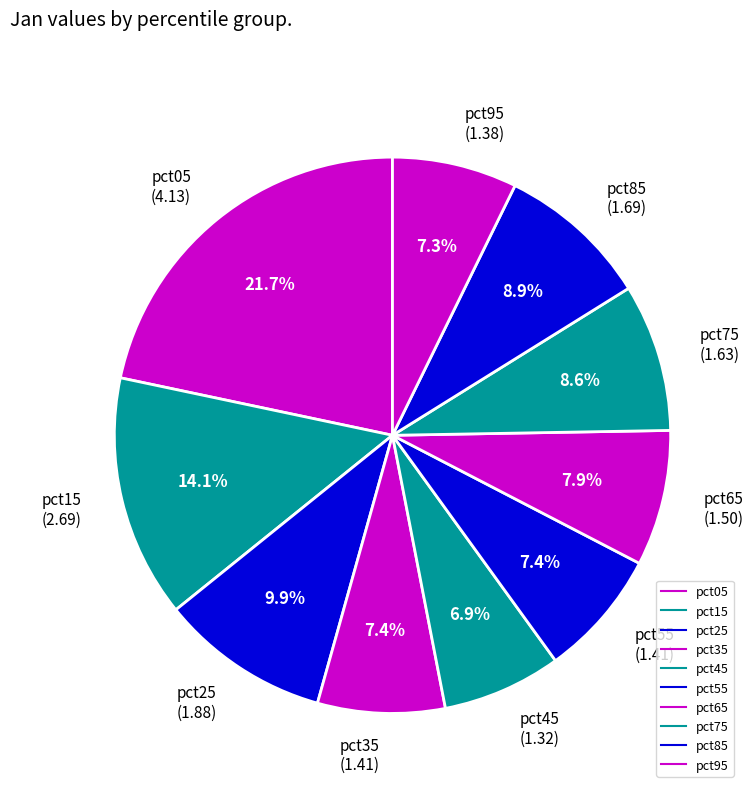

How many slices are in this pie chart?

10